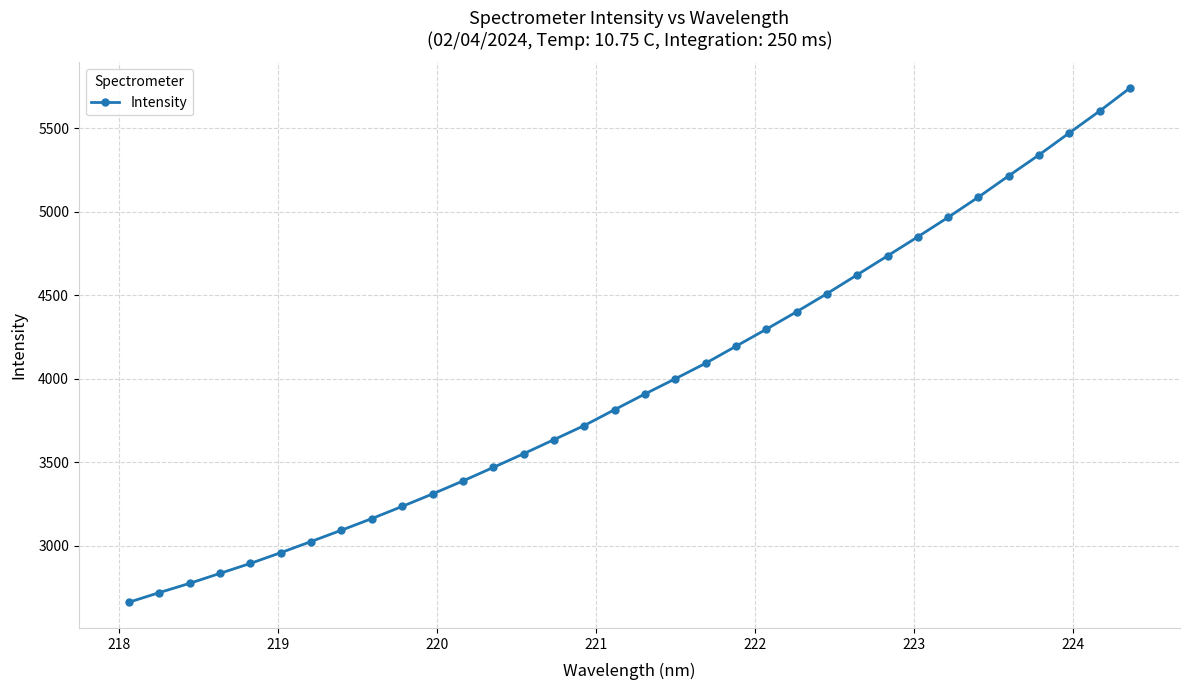

What is the average value?

3979.6